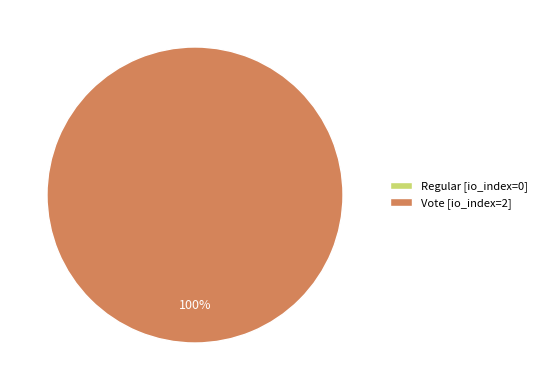

To the nearest percent, what is the combined percentage of Regular (io_index=0) and Vote (io_index=2)?

100%